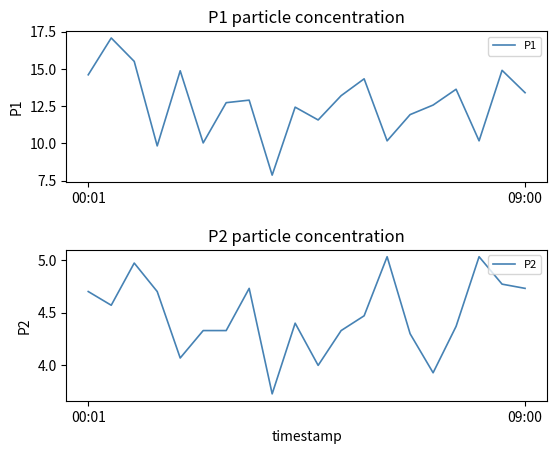

What is the greatest value displayed?

17.1